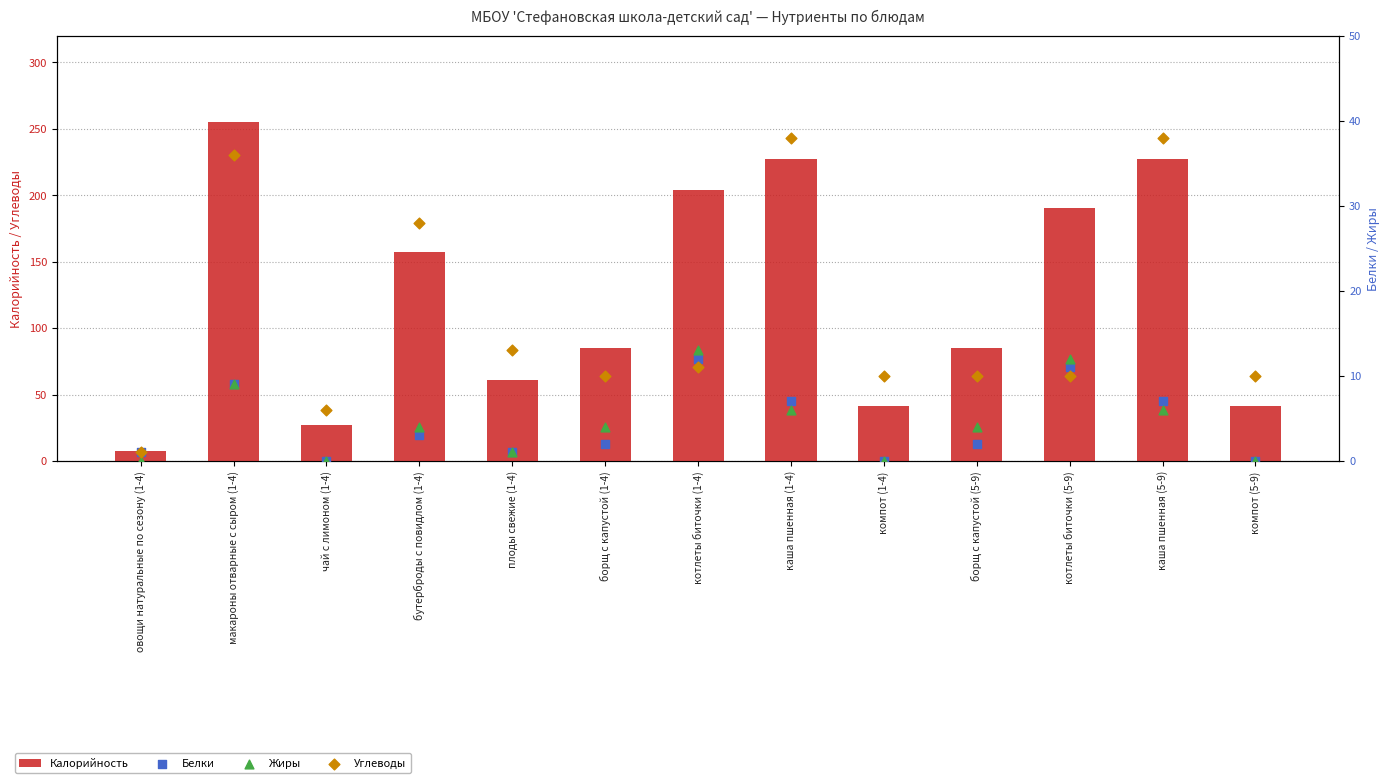

At how many categories does at least one series exceed 108?

6